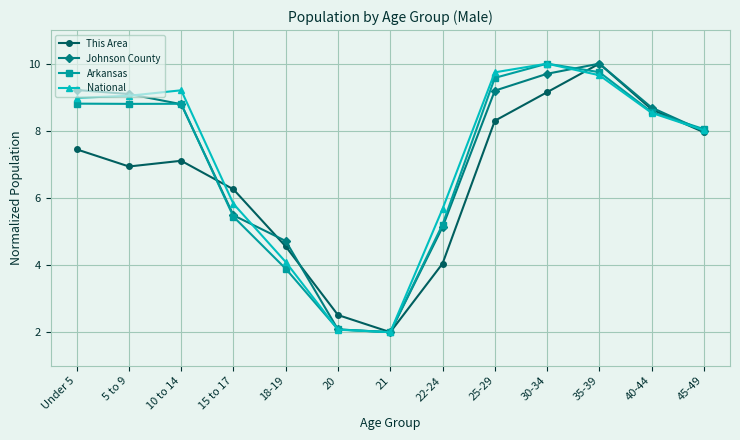

What are all the series names shown in the legend?

This Area, Johnson County, Arkansas, National